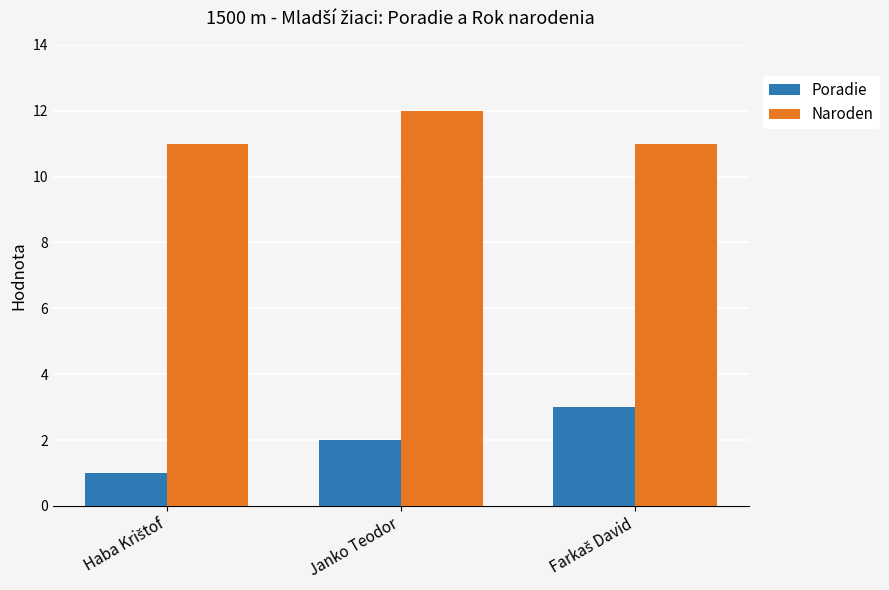

The value of Poradie at Janko Teodor is 3. True or false?

False